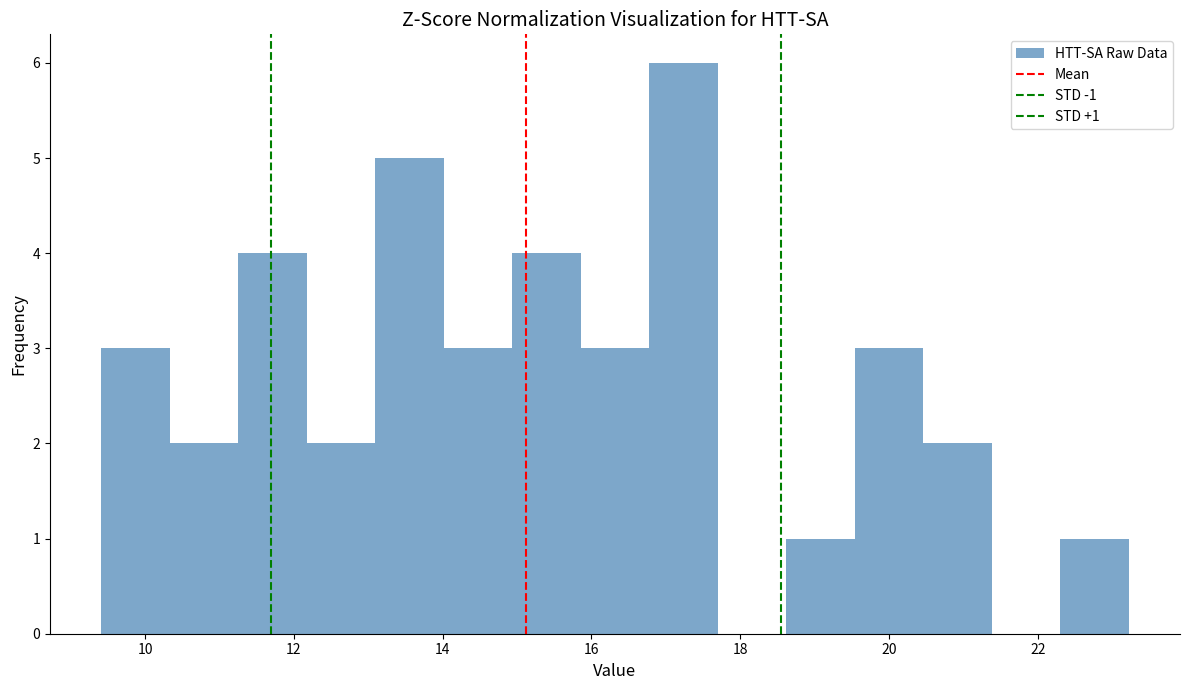

Which range on the x-axis has the tallest bar?

16.8 to 17.6